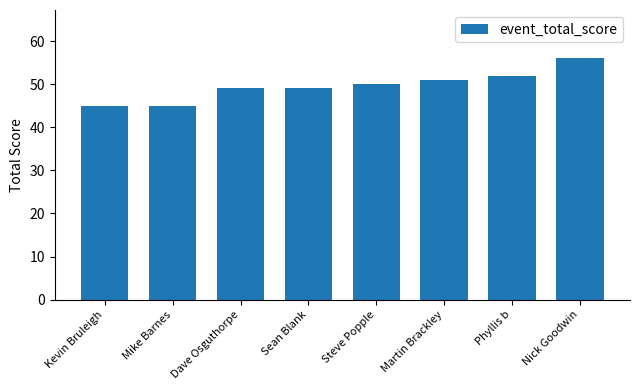

What is the change in value from Mike Barnes to Phyllis b?

+7